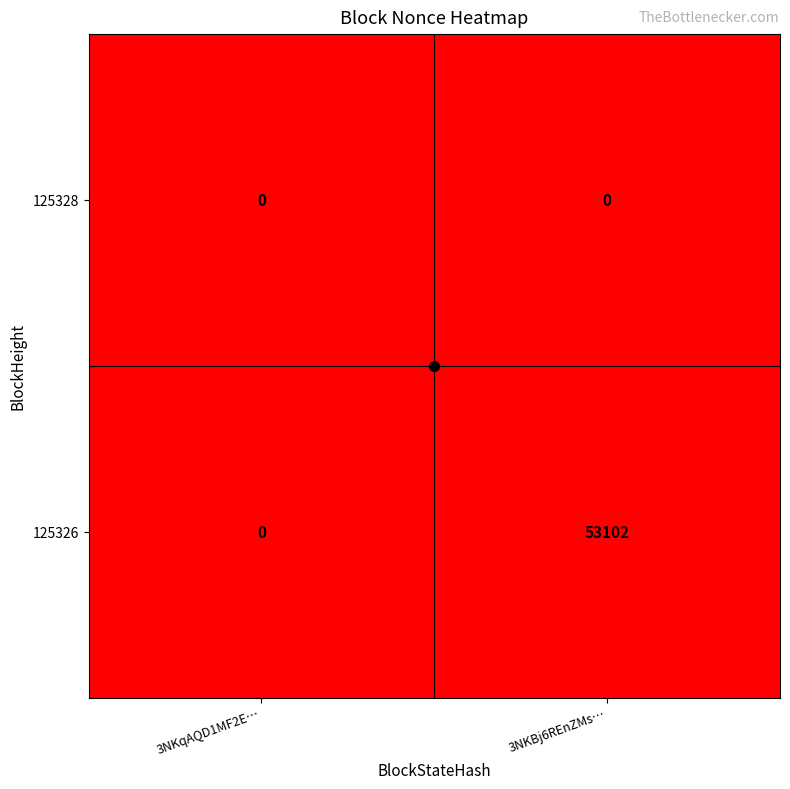

List the series in order of their overall mean, highest first.

125326, 125328